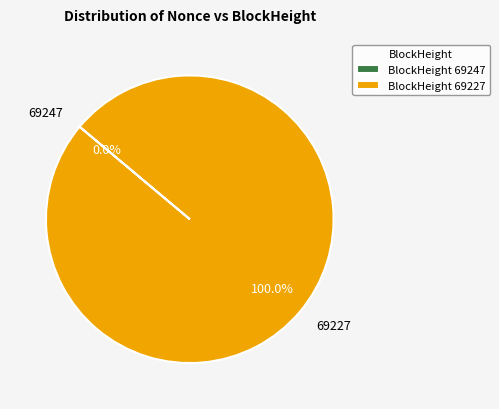

The 69247 slice represents 0% of the pie. True or false?

True